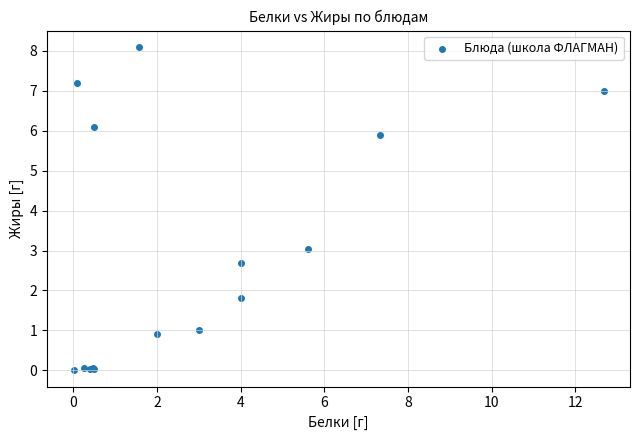

What Y value in the scatter plot is closest to 4?

3.0